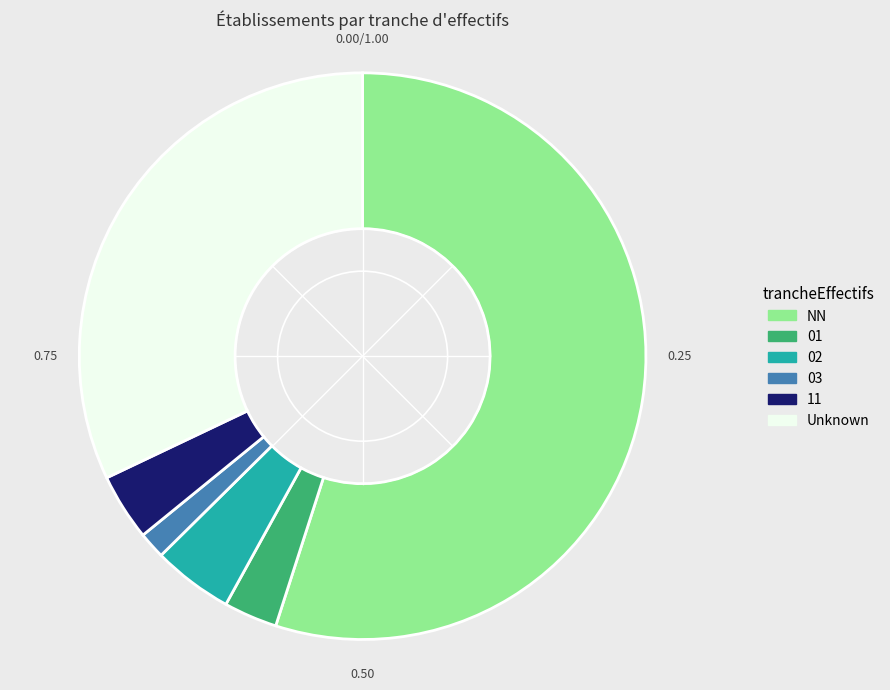

Rank the categories by value from lowest to highest.

03, 01, 11, 02, Unknown, NN